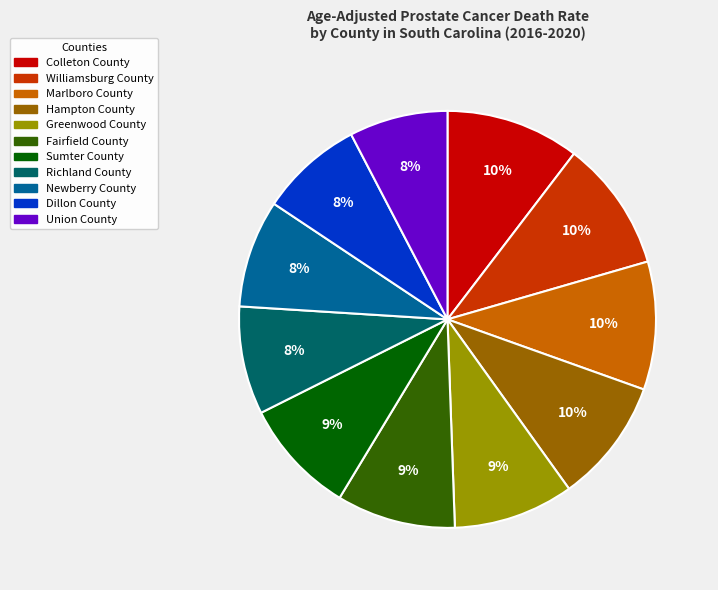

Is it true that Newberry County is 8% of the pie?

True